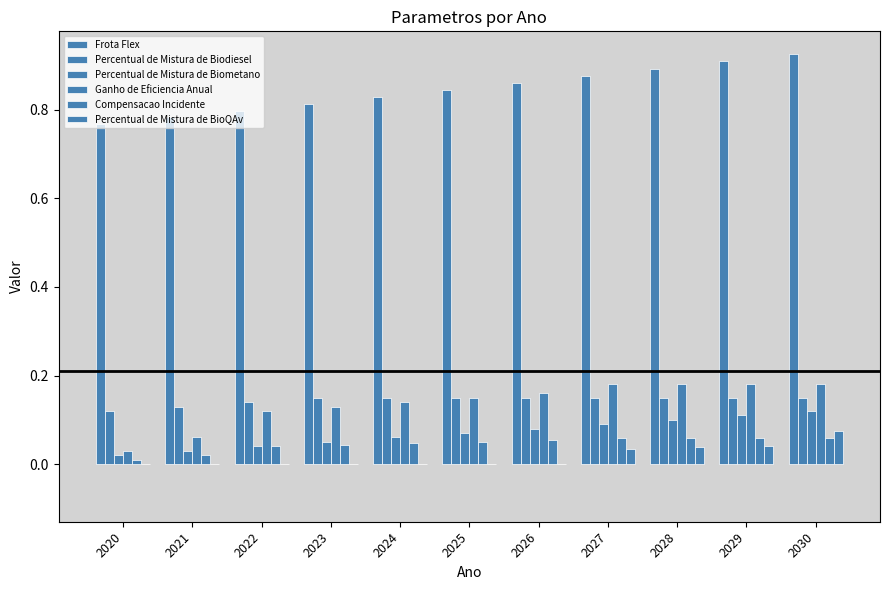

Reading left to right, transcribe all the data shown in this chart.

Frota Flex: 0.8	0.8	0.8	0.8	0.8	0.8	0.9	0.9	0.9	0.9	0.9
Percentual de Mistura de Biodiesel: 0.1	0.1	0.1	0.1	0.1	0.1	0.1	0.1	0.1	0.1	0.1
Percentual de Mistura de Biometano: 0.0	0.0	0.0	0.1	0.1	0.1	0.1	0.1	0.1	0.1	0.1
Ganho de Eficiencia Anual: 0.0	0.1	0.1	0.1	0.1	0.1	0.2	0.2	0.2	0.2	0.2
Compensacao Incidente: 0.0	0.0	0.0	0.0	0.0	0.0	0.1	0.1	0.1	0.1	0.1
Percentual de Mistura de BioQAv: 0.0	0.0	0.0	0.0	0.0	0.0	0.0	0.0	0.0	0.0	0.1